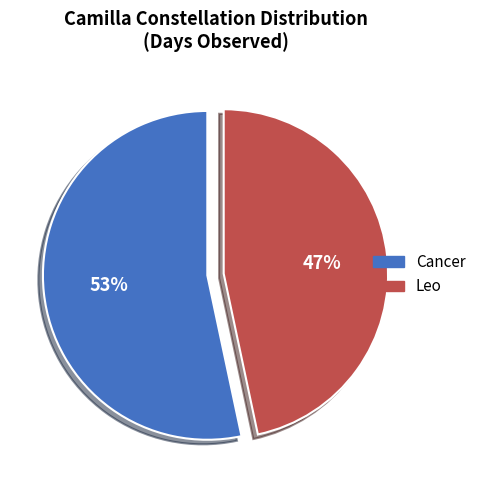

How many segments does this pie chart have?

2